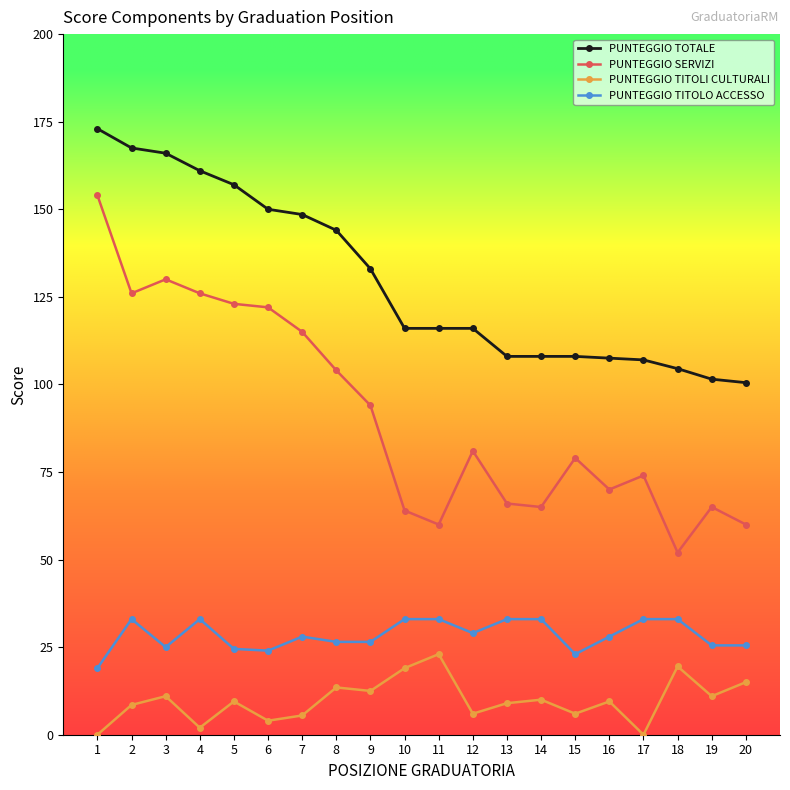

Count the number of data series in this chart.

4